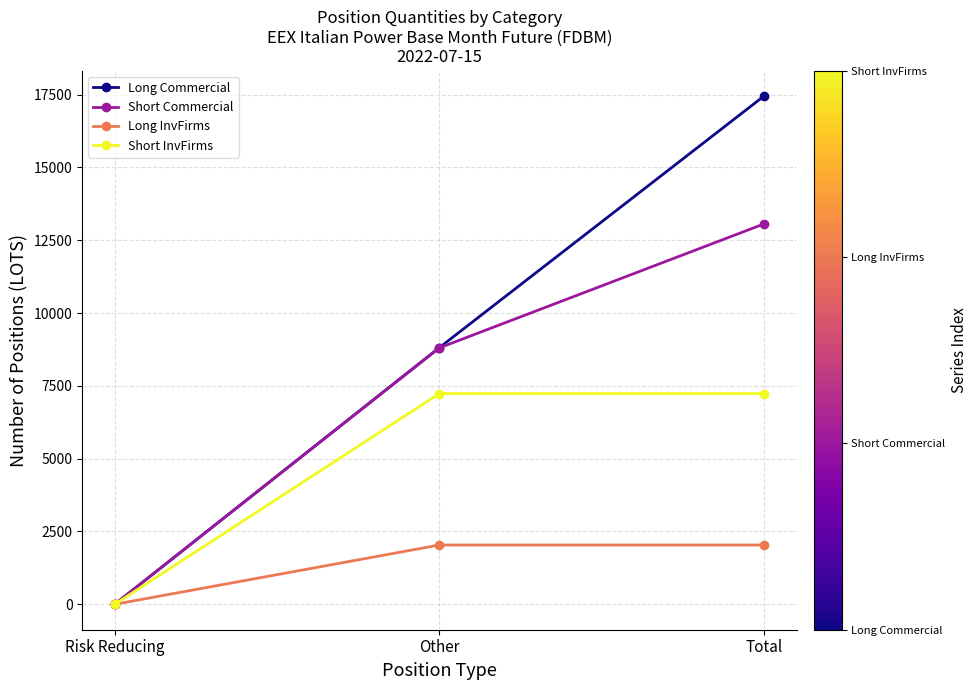

Which series has the widest spread of values?

Long Commercial